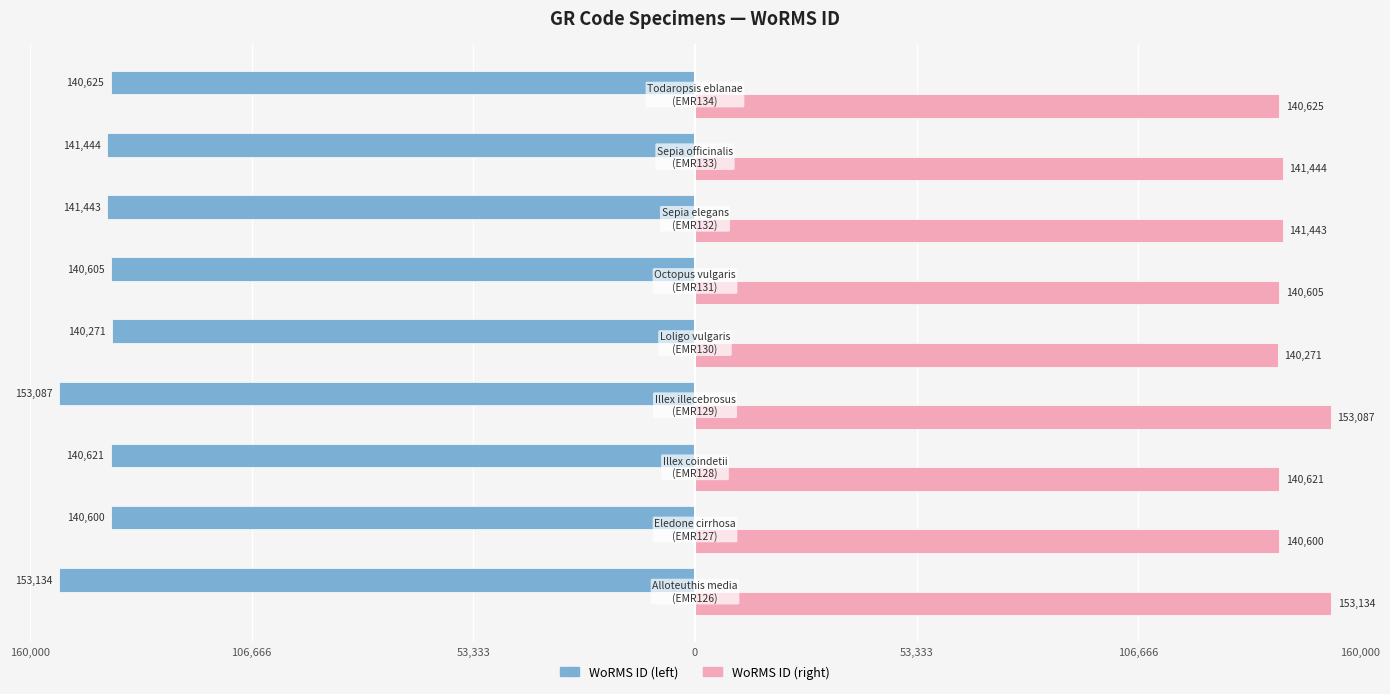

What is the difference between the second highest and second lowest values in the WoRMS ID (right) series?

12487